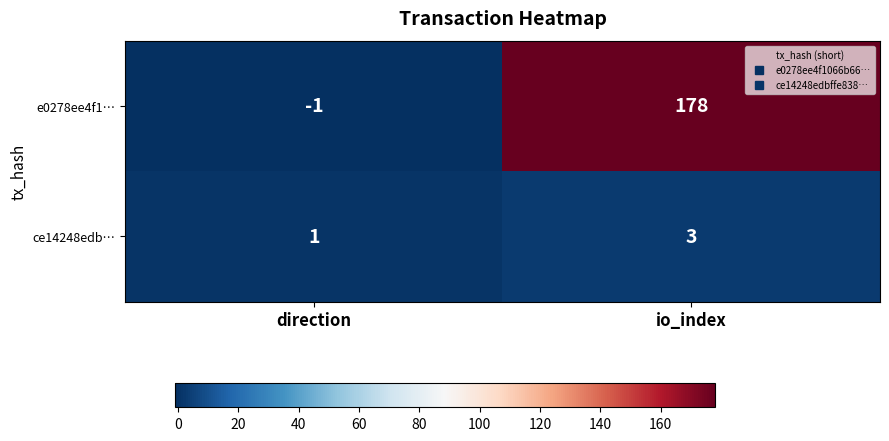

What is the difference between the maximum and minimum values in the e0278ee4f1… series?

179